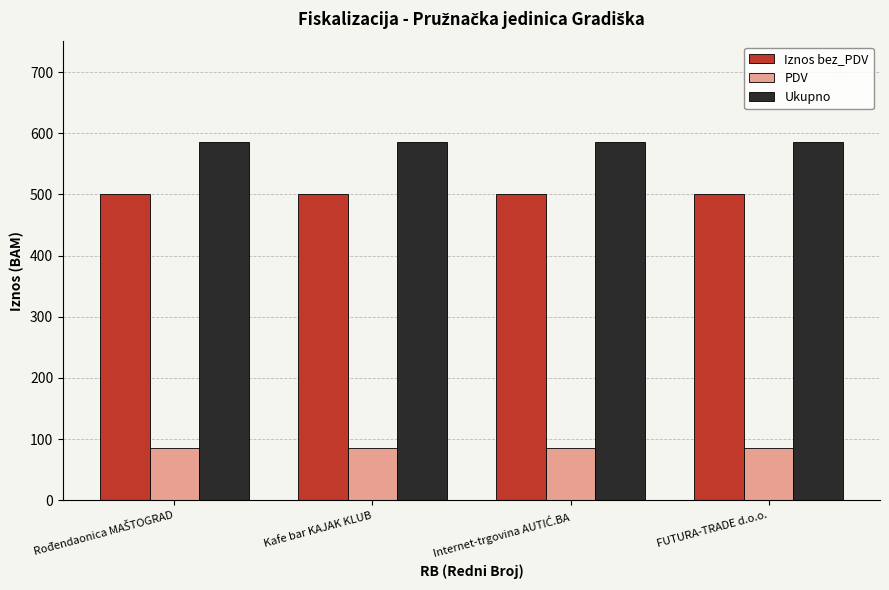

What is the spread (max minus min) of values at Kafe bar KAJAK KLUB?

500